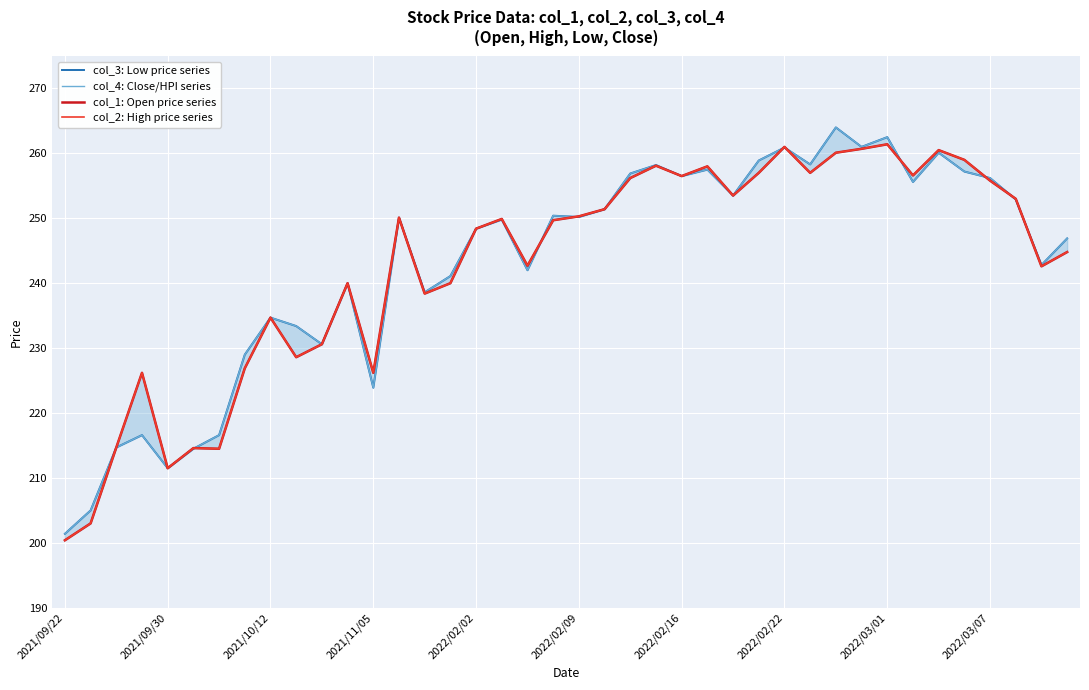

True or false: col_2: High price series has more than 0 interior local peaks.

True